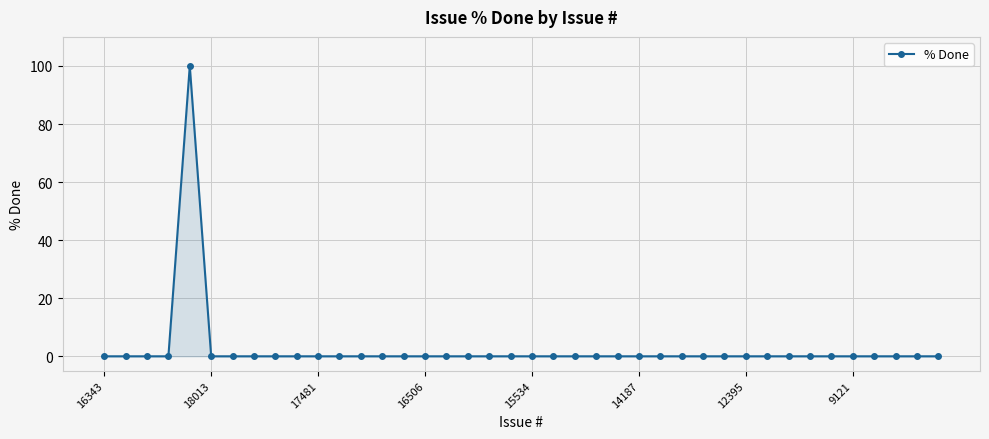

What is the sum of all values?

100